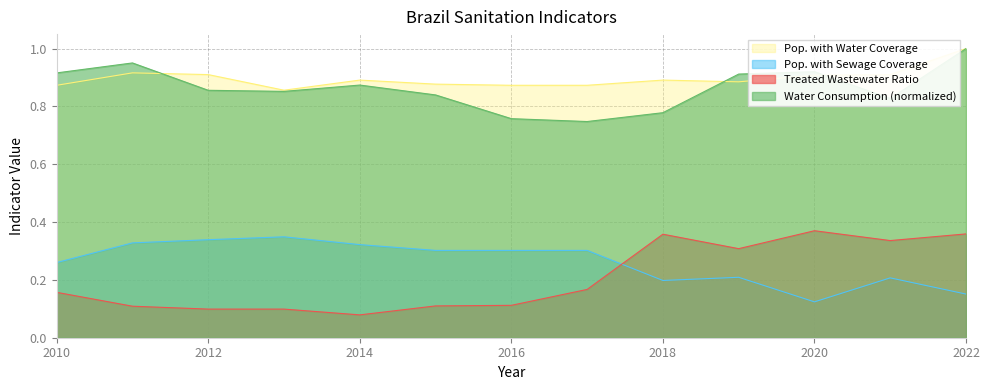

True or false: Water Consumption per capita (L) has a value of 0.7 at 2017.

True